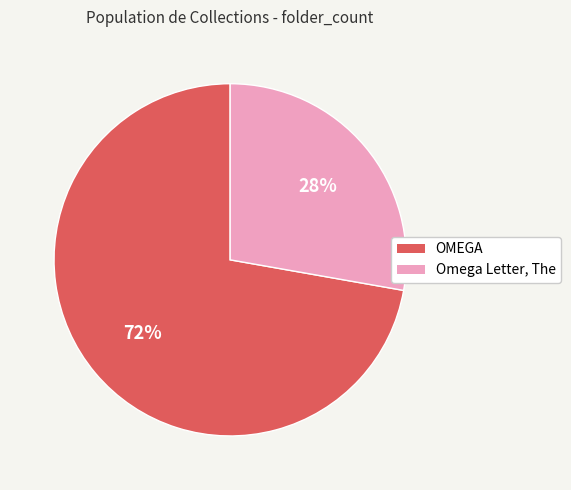

How many slices are in this pie chart?

2